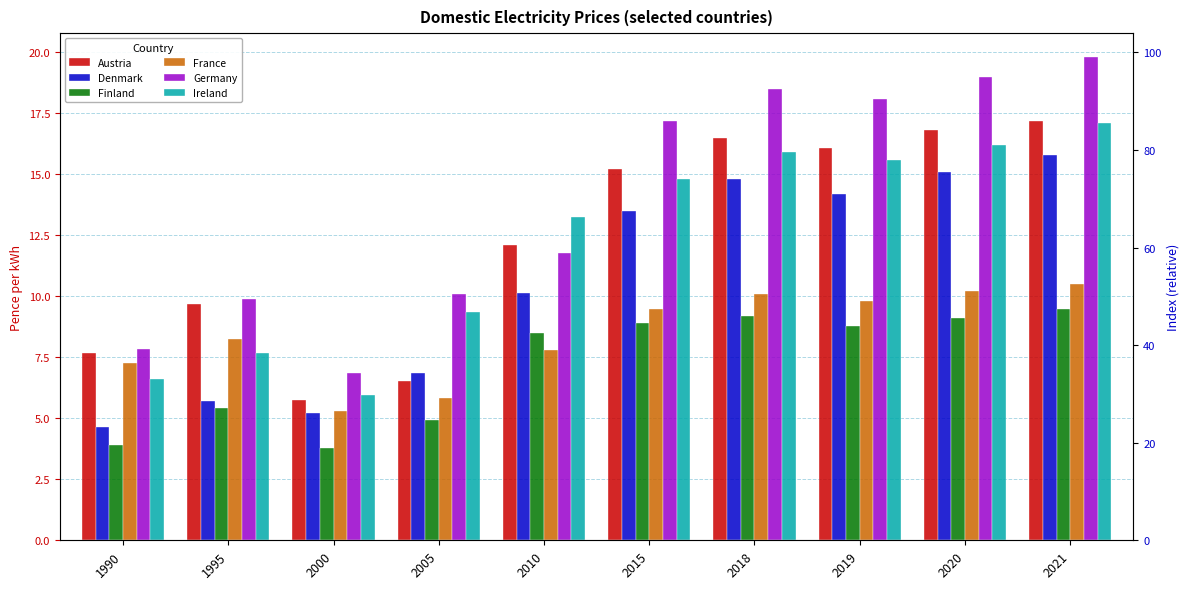

List the labels in order of Finland value, smallest first.

2000, 1990, 2005, 1995, 2010, 2019, 2015, 2020, 2018, 2021